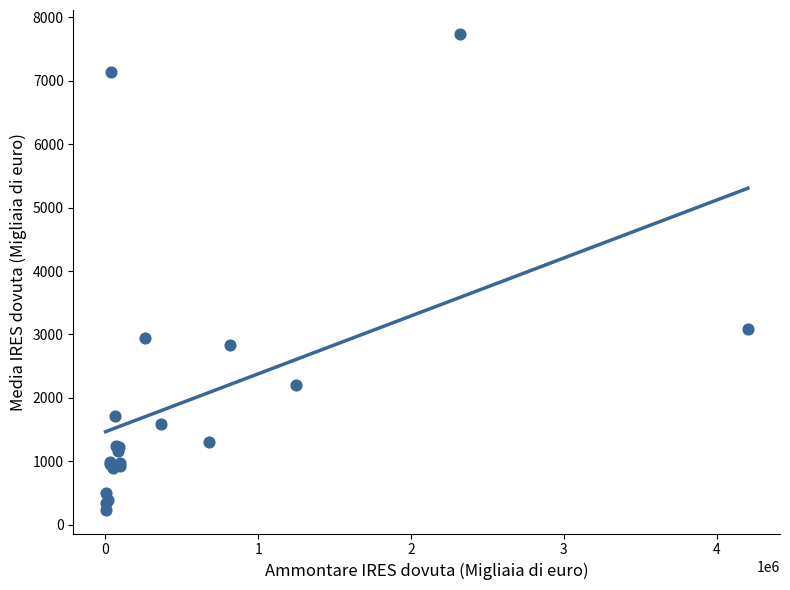

What Y value in the scatter plot is closest to 3988?

3091.1